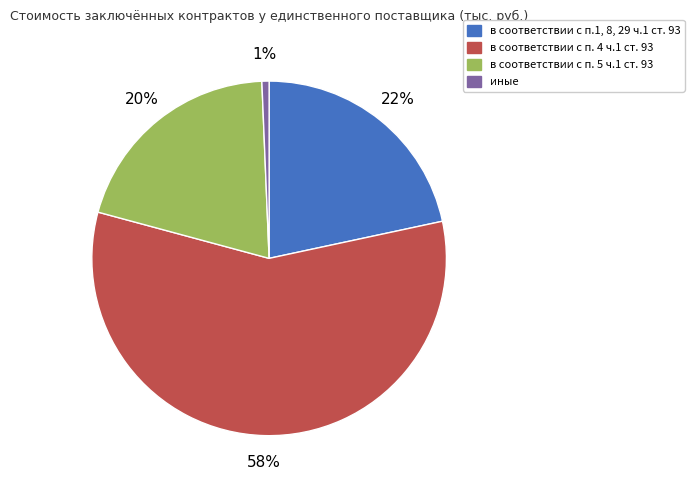

What is the ratio of the value at в соответствии с п.1, 8, 29 ч.1 ст. 93 to the value at в соответствии с п. 5 ч.1 ст. 93?

1.1